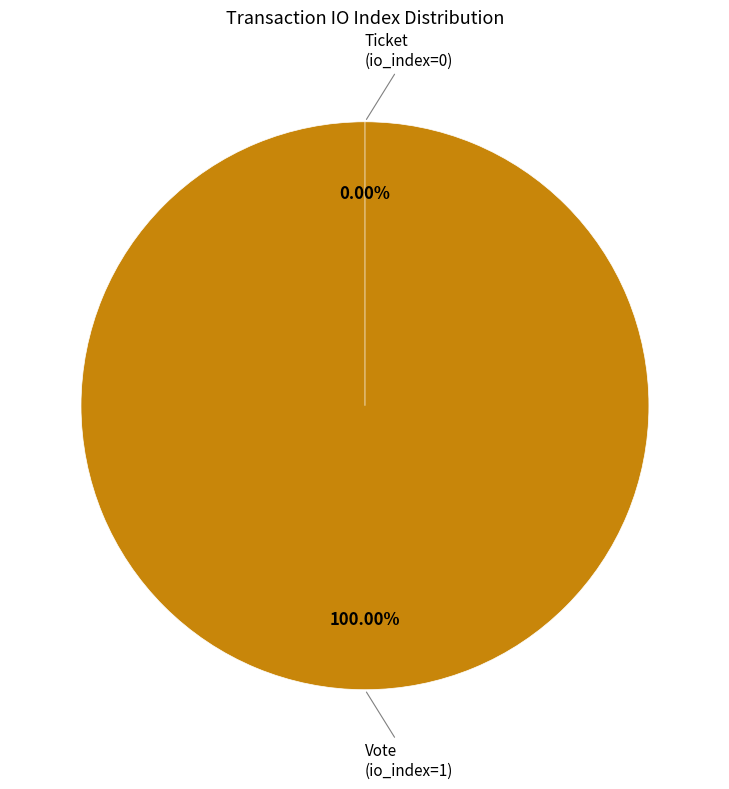

How many segments does this pie chart have?

2